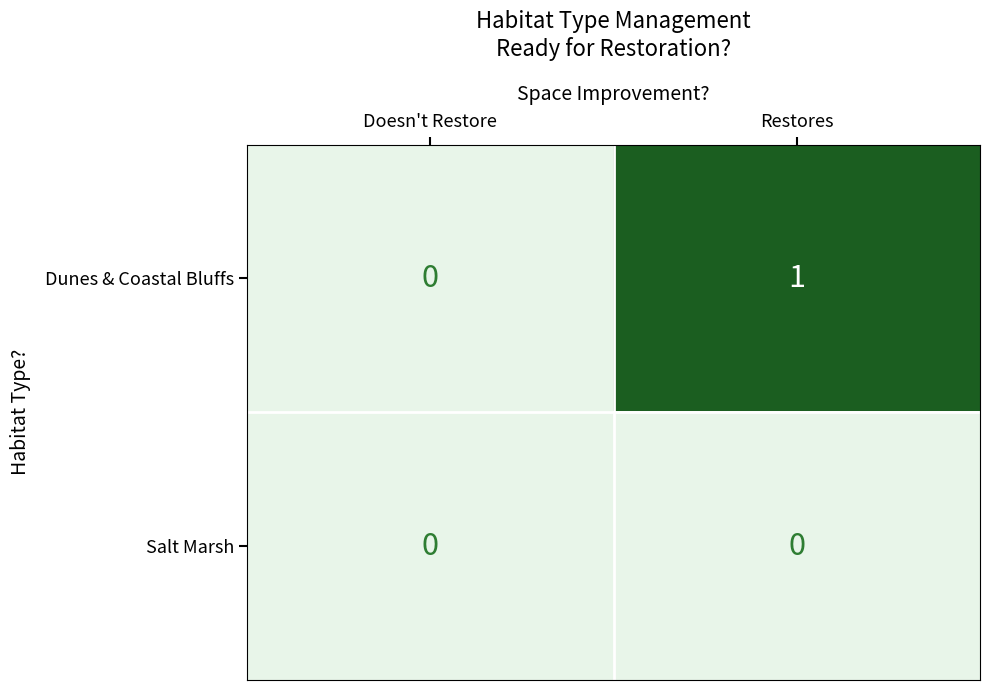

At which category is the sum across all series the highest?

Restores